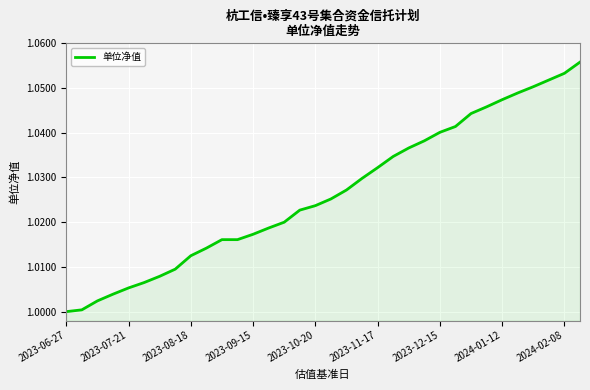

Does the chart have visible grid lines?

Yes